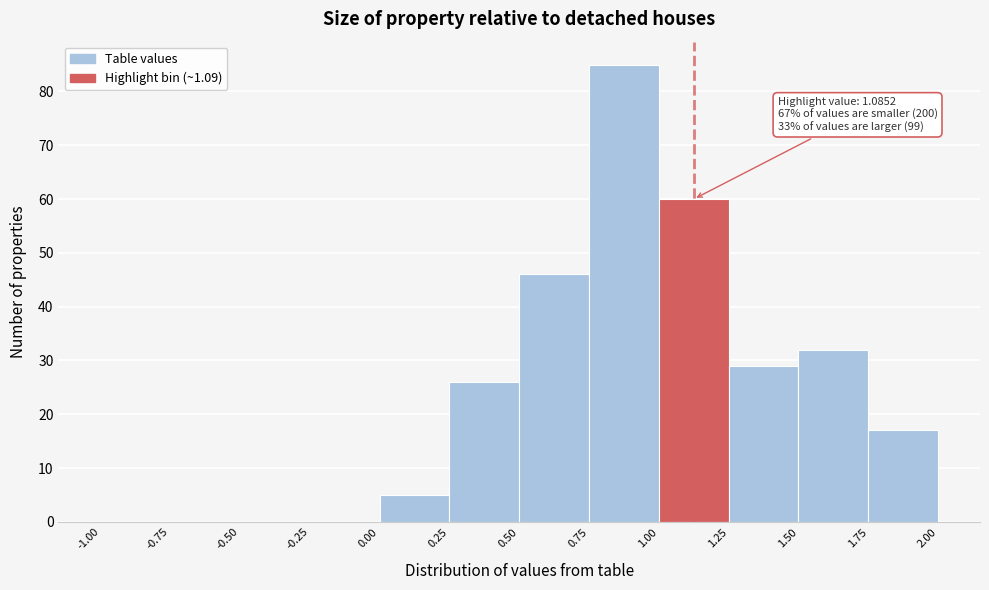

Which range on the x-axis has the tallest bar?

0.75 to 1.00